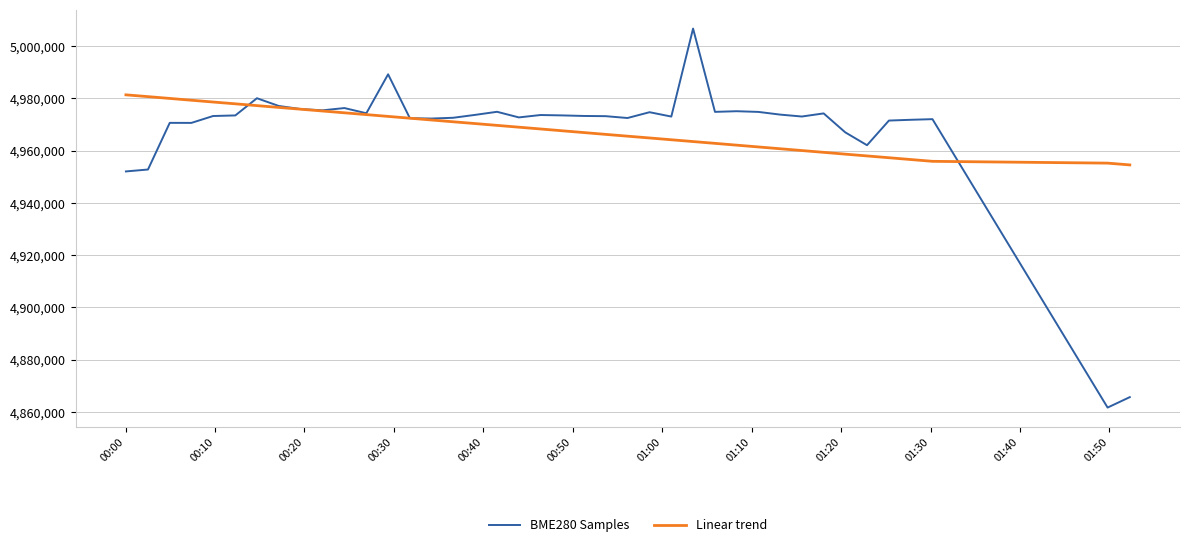

Which series has the largest range (max minus min)?

BME280 Samples